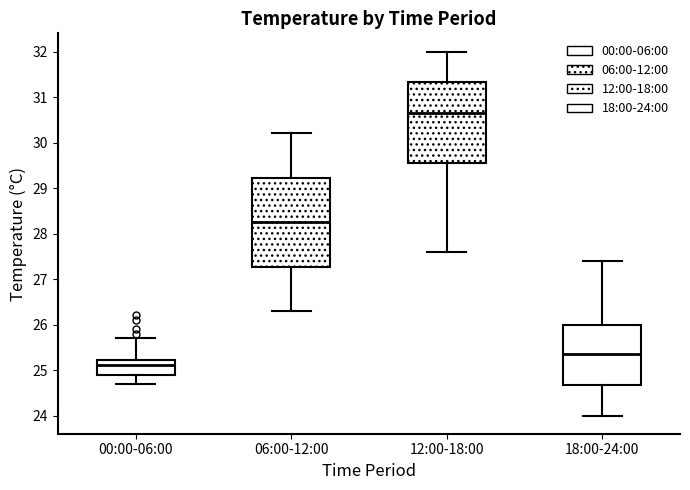

Which box has the highest median line?

12:00-18:00